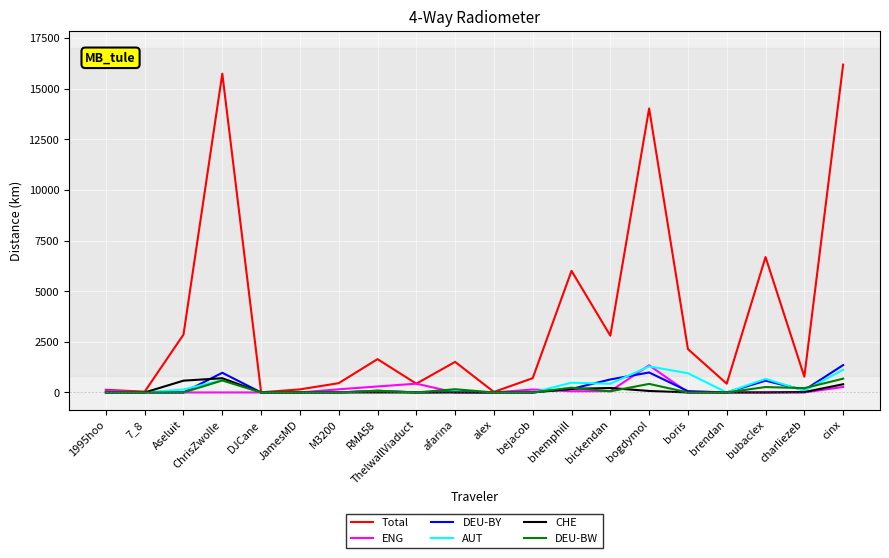

Count the number of data series in this chart.

6